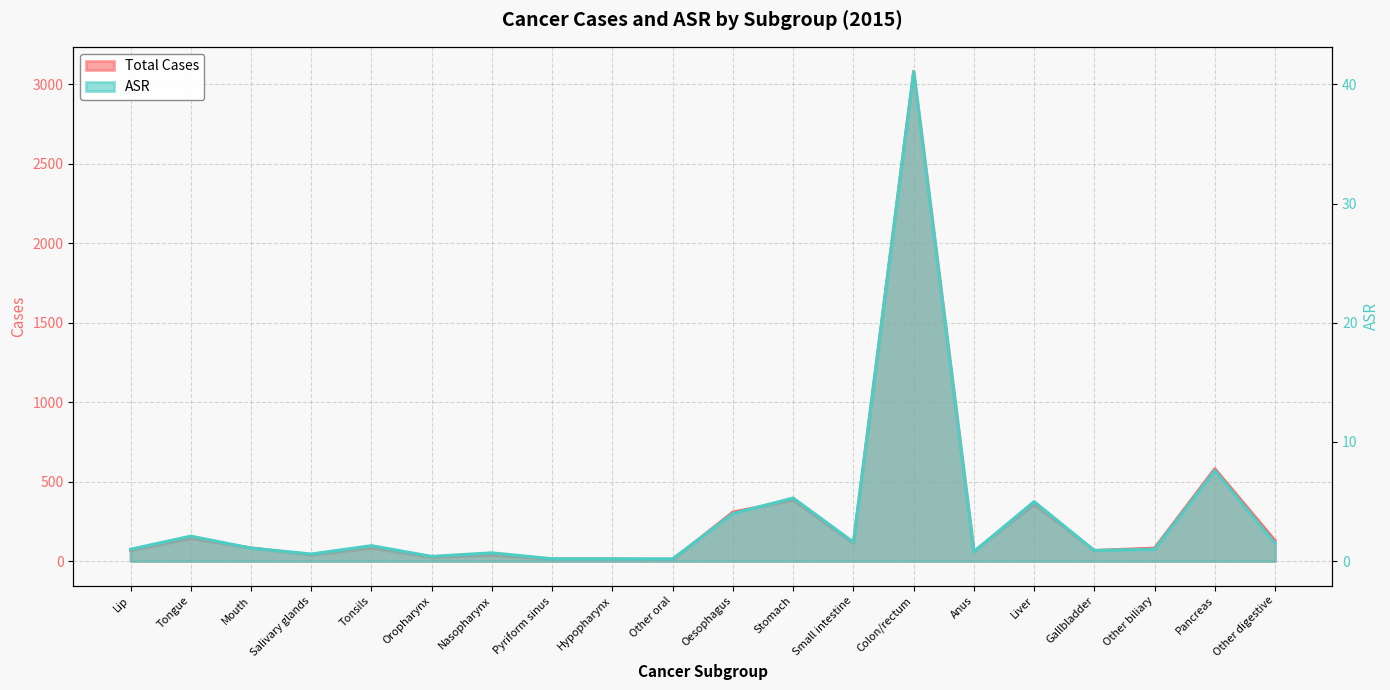

Where does the ASR series first go above 1?

Tongue